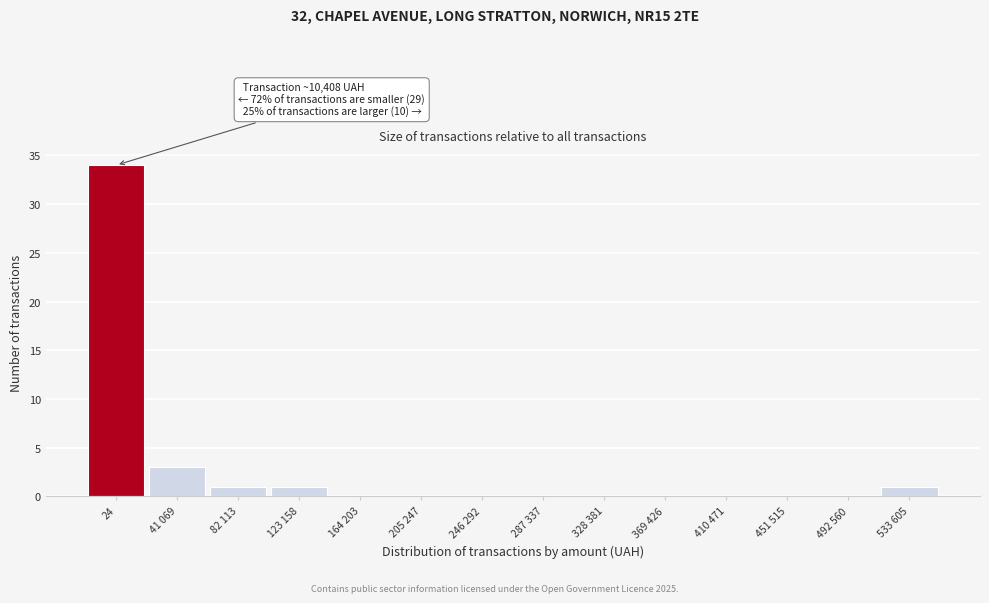

Reading left to right, what are all the values shown in this chart?

24=34	41 069=3	82 113=1	123 158=1	164 203=0	205 247=0	246 292=0	287 337=0	328 381=0	369 426=0	410 471=0	451 515=0	492 560=0	533 605=1